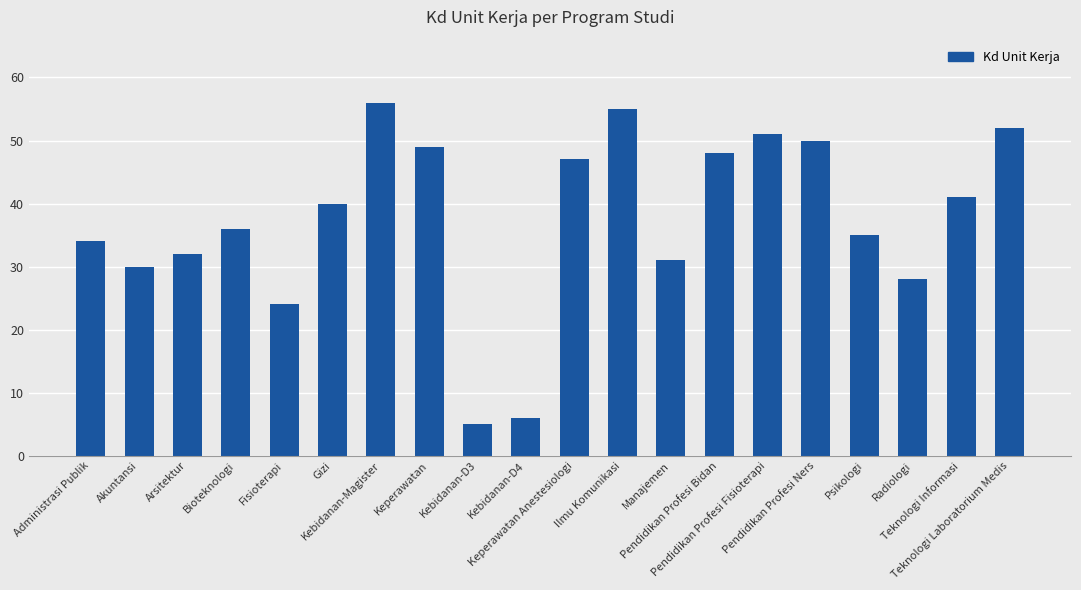

What is the minimum value shown in the chart?

5